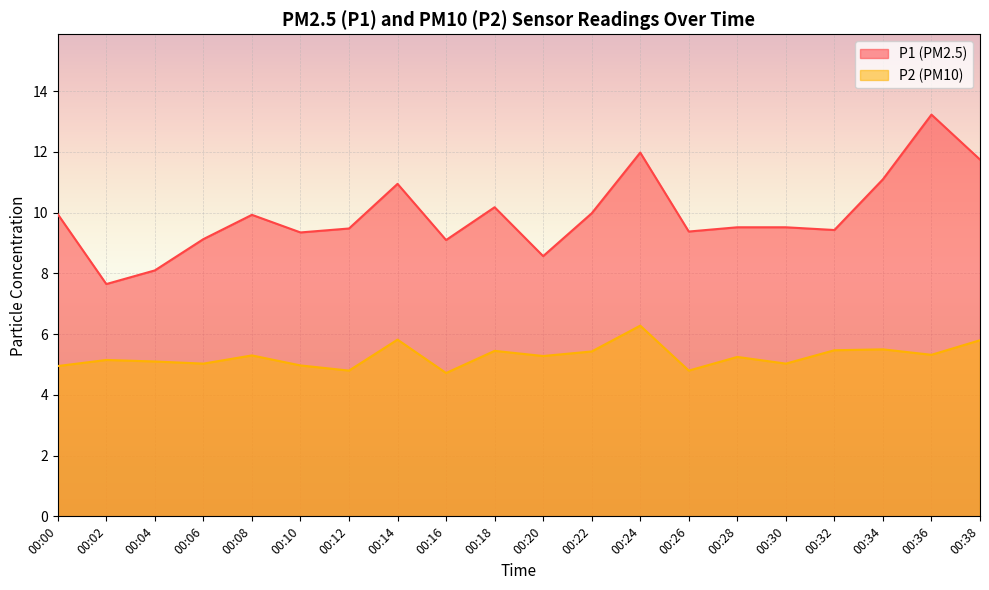

At which category does the chart reach its peak across all series?

00:36